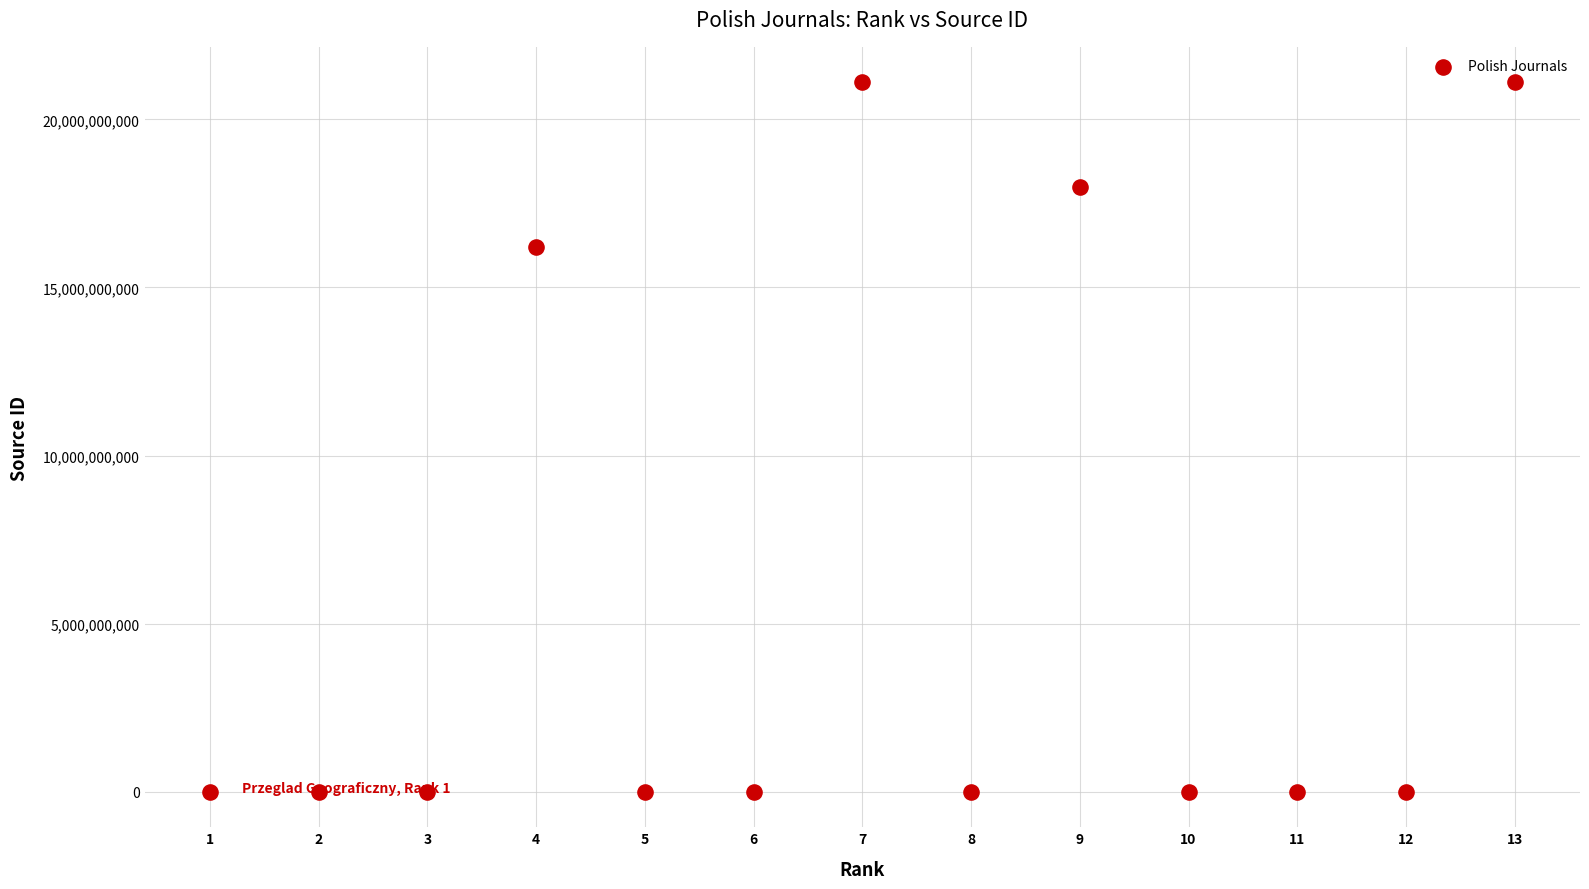

What Y value in the scatter plot is closest to 10550526518?

16200154747